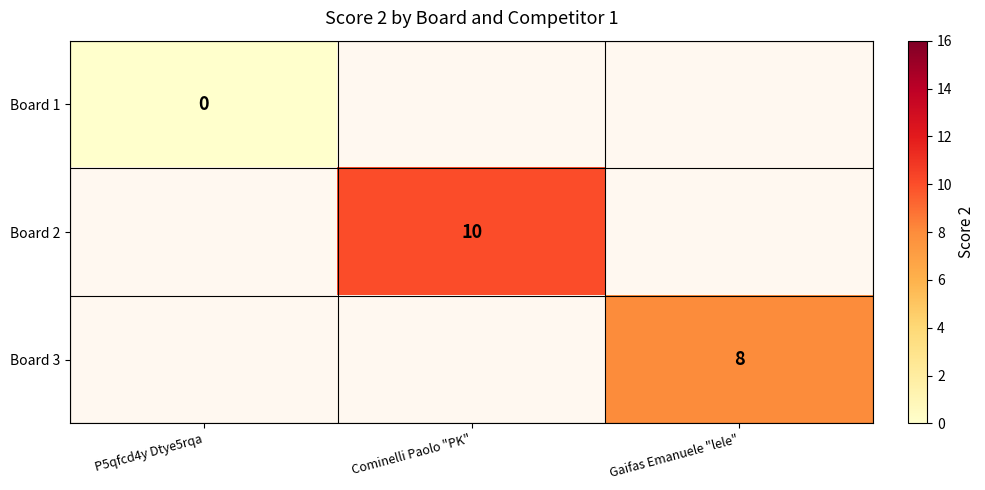

Is it true that Board 2 equals 16 at Cominelli Paolo "PK"?

False